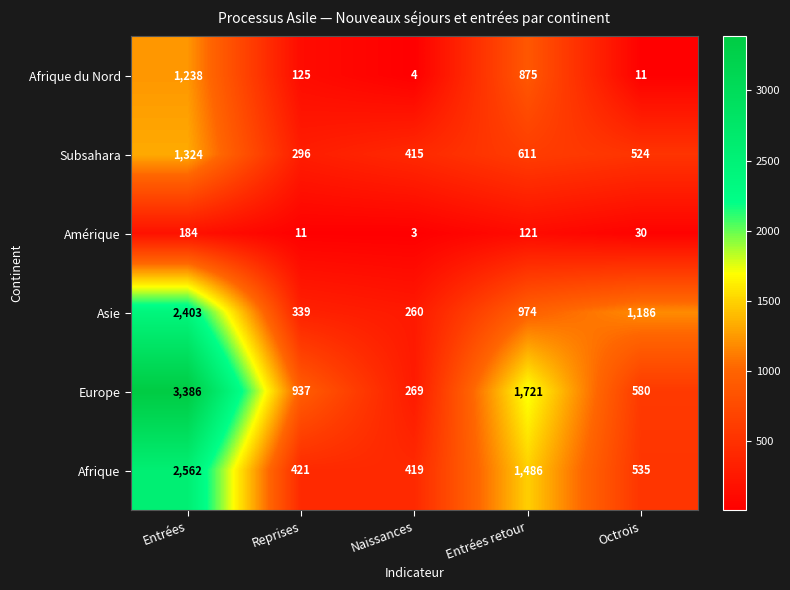

Where is Asie nearest to the value 1331?

Octrois